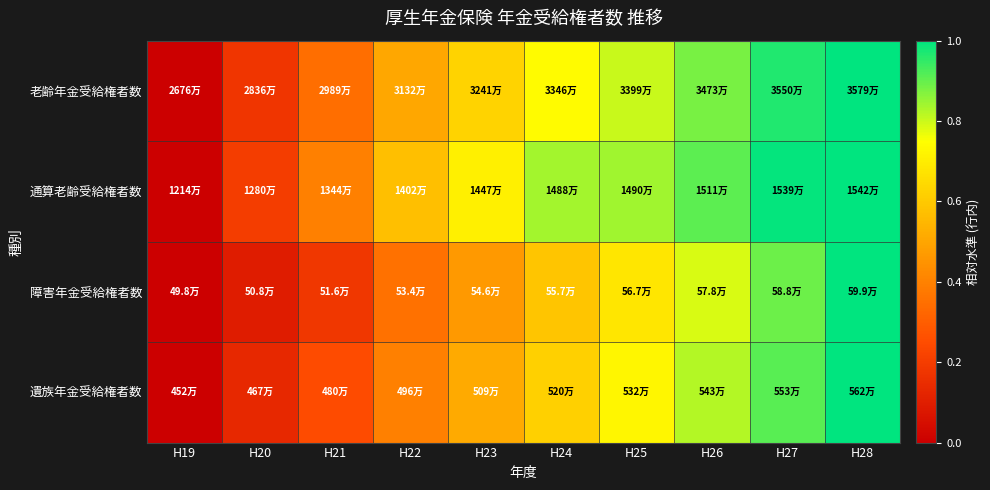

Which series has the largest range (max minus min)?

老齢年金受給権者数